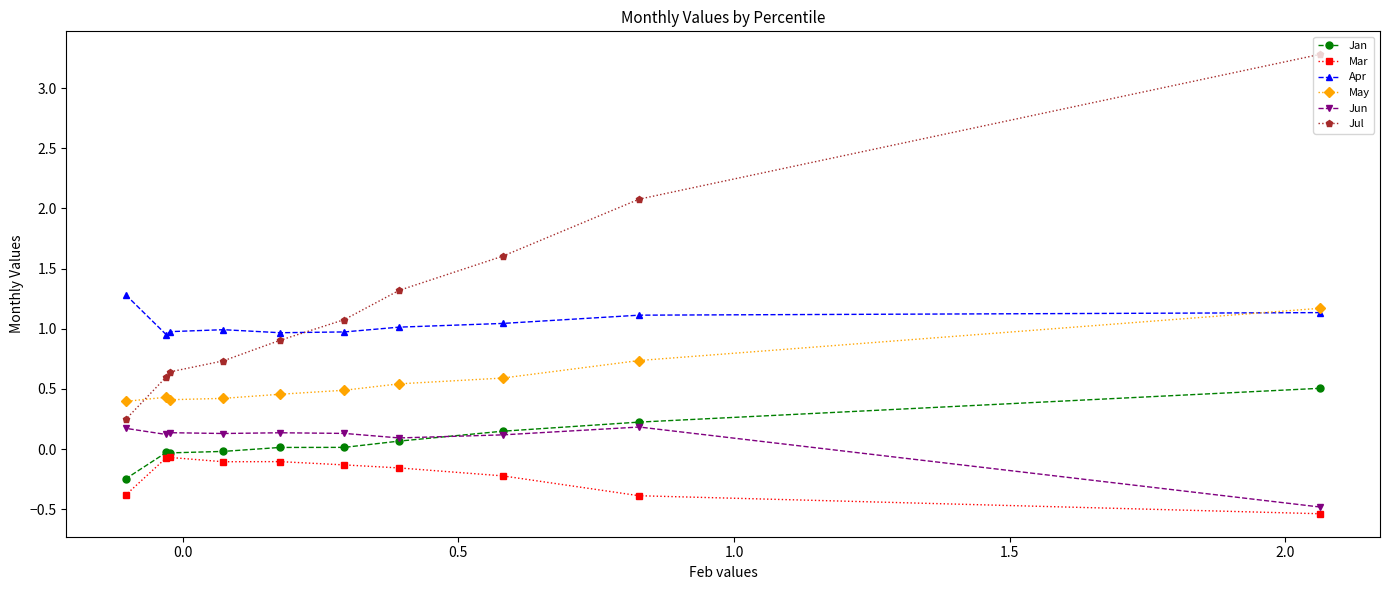

Which series has the widest spread of values?

Jul